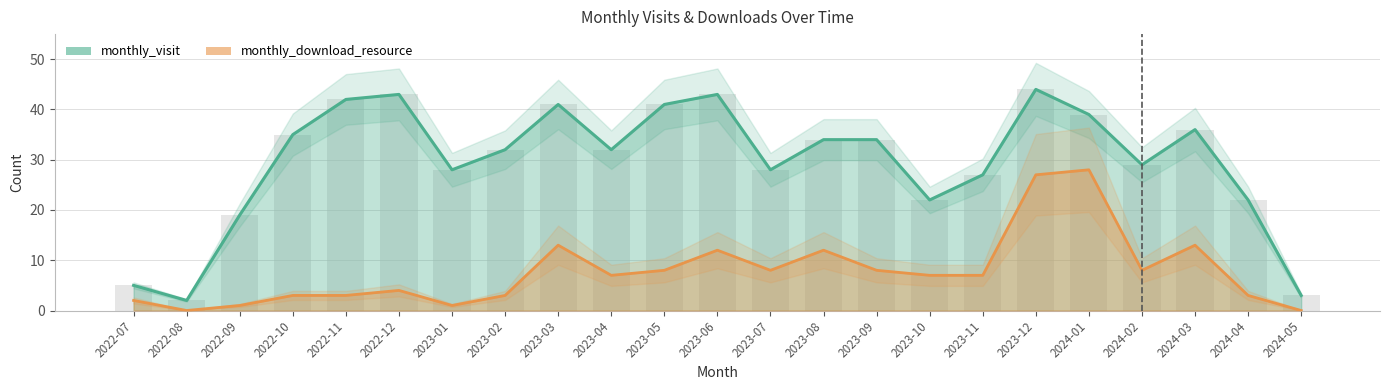

What is the total value across all series at 2024-03?

49